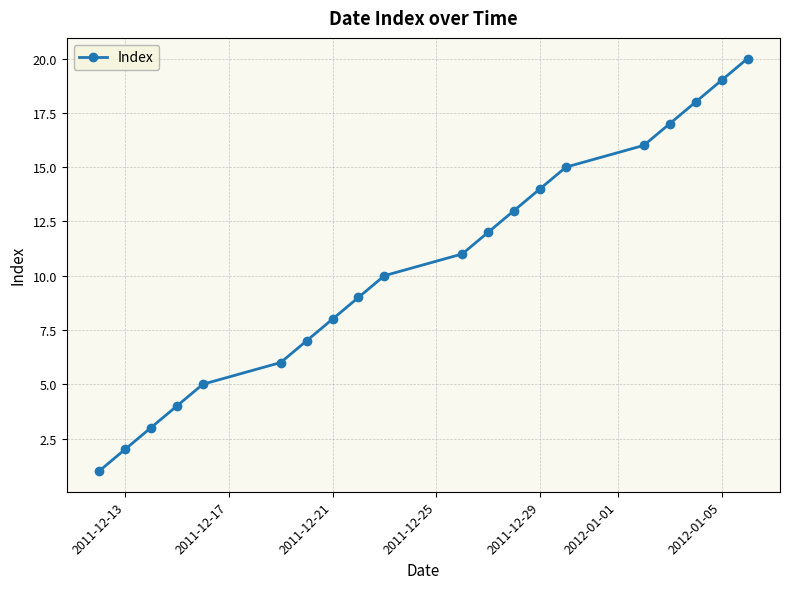

What is the greatest value displayed?

20